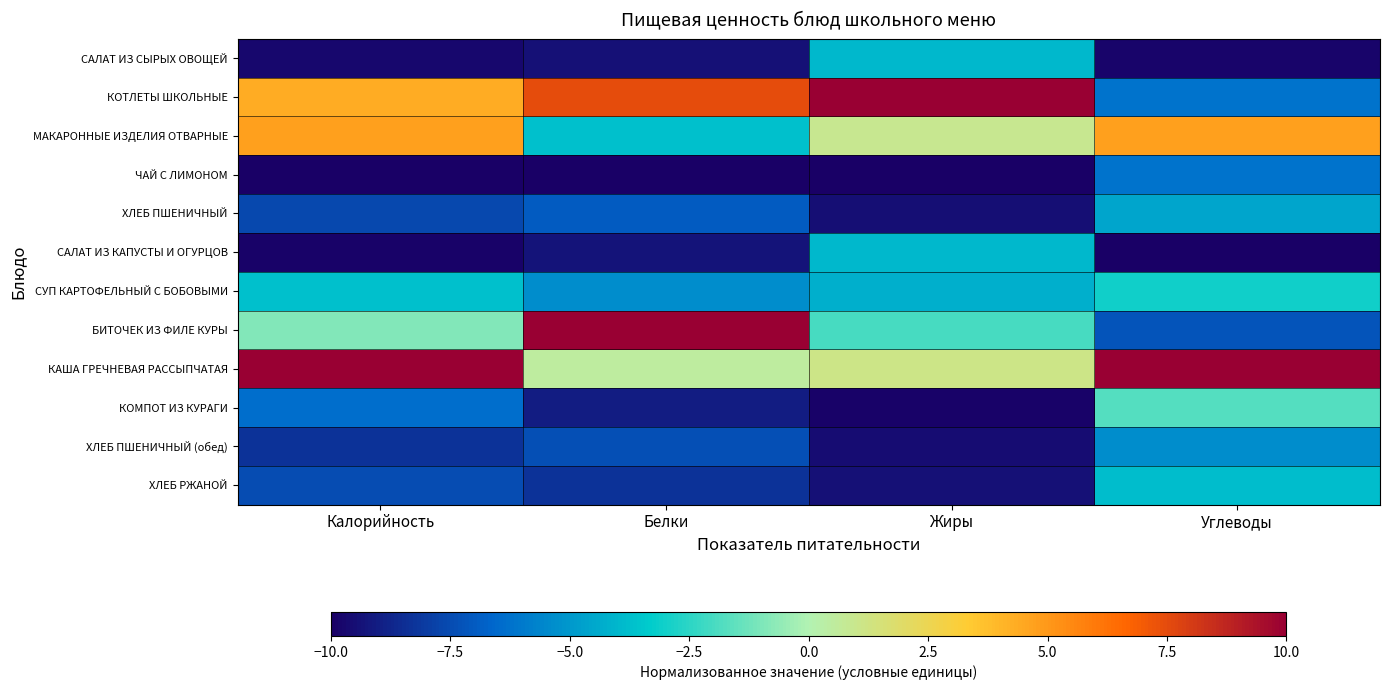

Rank the series by their maximum value, from lowest to highest.

ЧАЙ С ЛИМОНОМ, ХЛЕБ ПШЕНИЧНЫЙ (обед), ХЛЕБ ПШЕНИЧНЫЙ, САЛАТ ИЗ КАПУСТЫ И ОГУРЦОВ, САЛАТ ИЗ СЫРЫХ ОВОЩЕЙ, ХЛЕБ РЖАНОЙ, СУП КАРТОФЕЛЬНЫЙ С БОБОВЫМИ, КОМПОТ ИЗ КУРАГИ, МАКАРОННЫЕ ИЗДЕЛИЯ ОТВАРНЫЕ, КОТЛЕТЫ ШКОЛЬНЫЕ, БИТОЧЕК ИЗ ФИЛЕ КУРЫ, КАША ГРЕЧНЕВАЯ РАССЫПЧАТАЯ